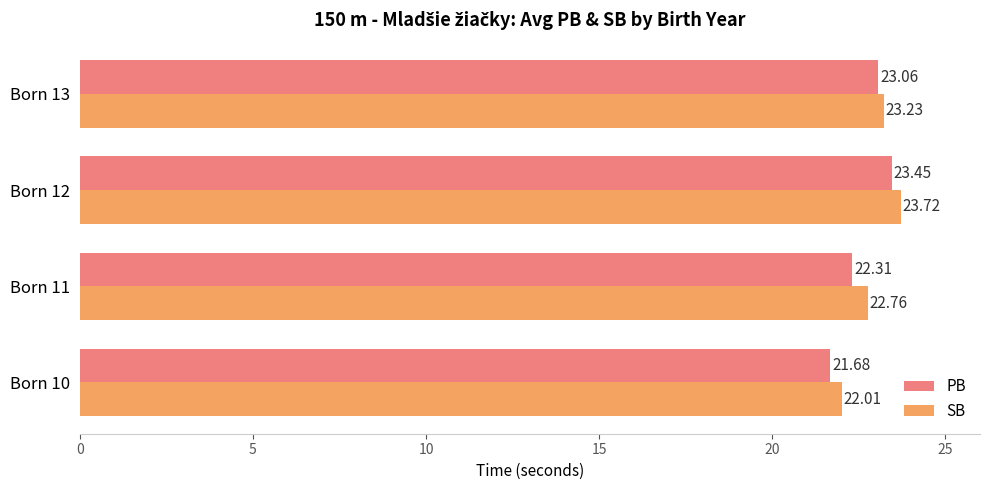

What is the sum of all SB values?

91.7